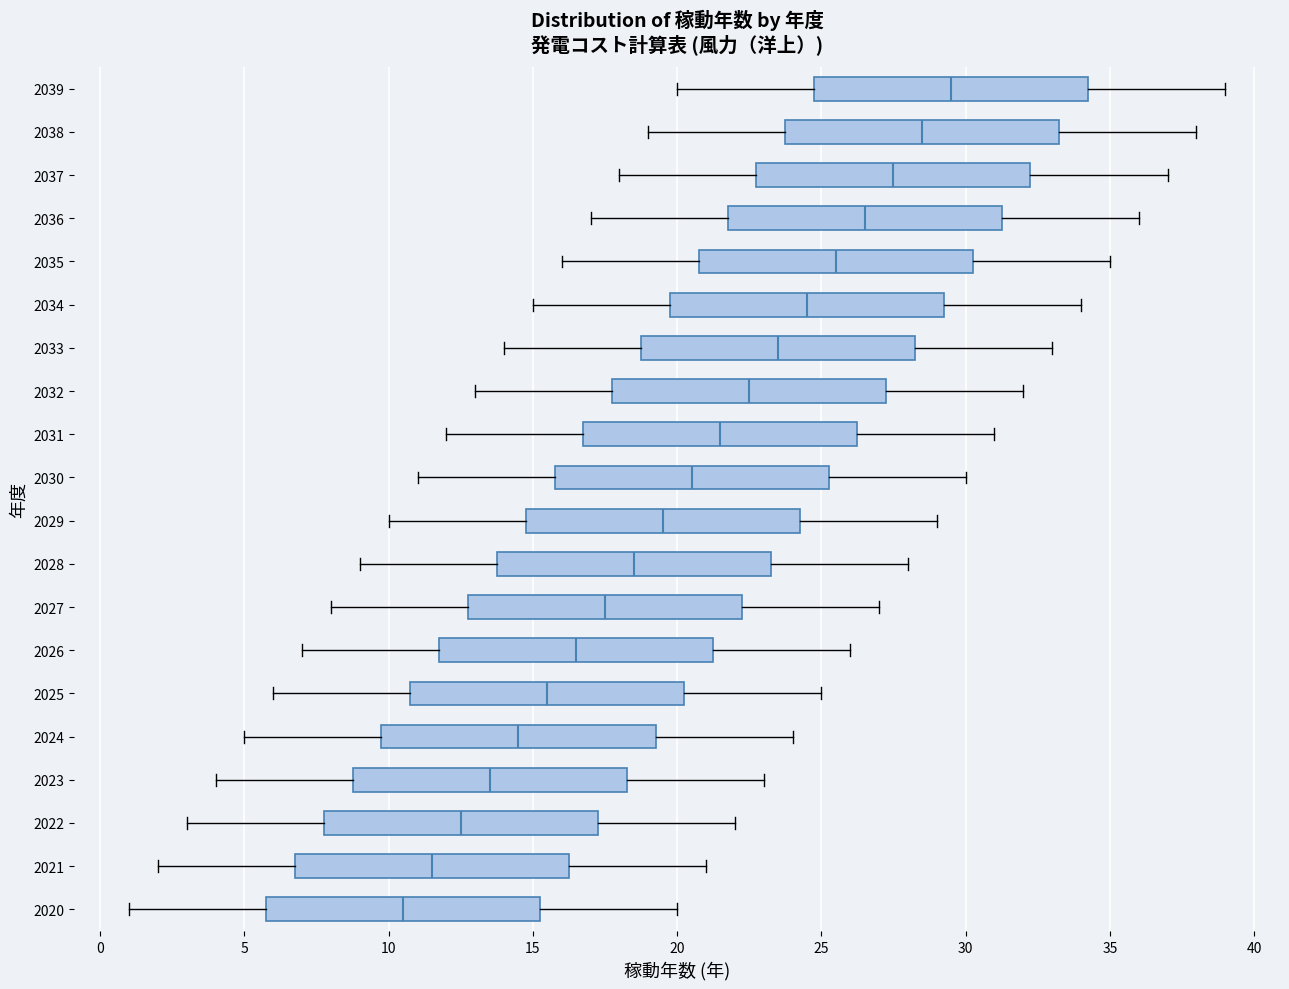

Which box has the furthest to the right median line?

2039